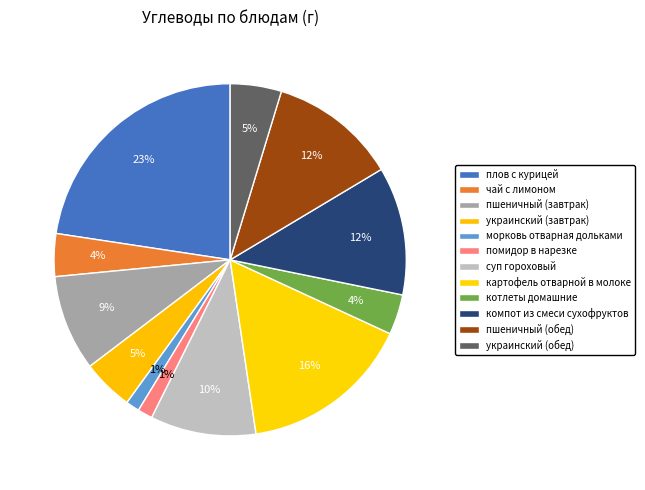

To the nearest percent, what is the average slice percentage?

8%